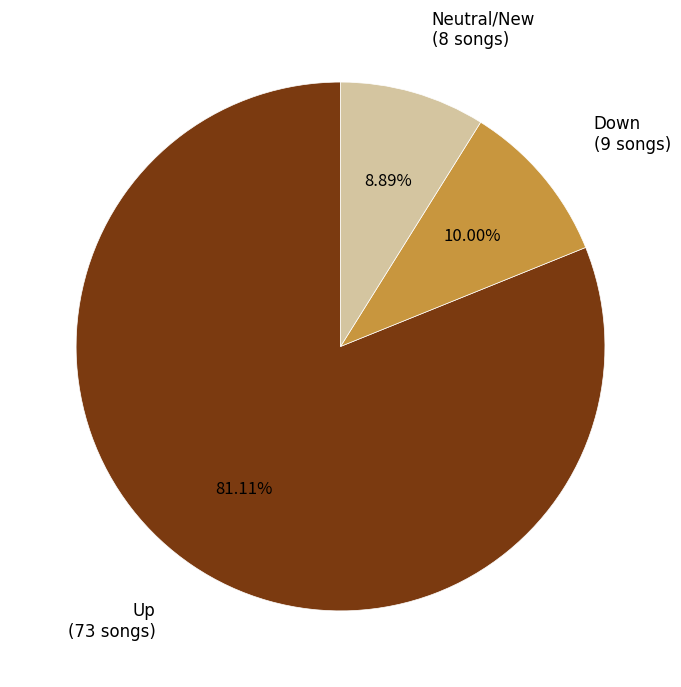

Is there any slice that represents more than half of the pie?

Yes